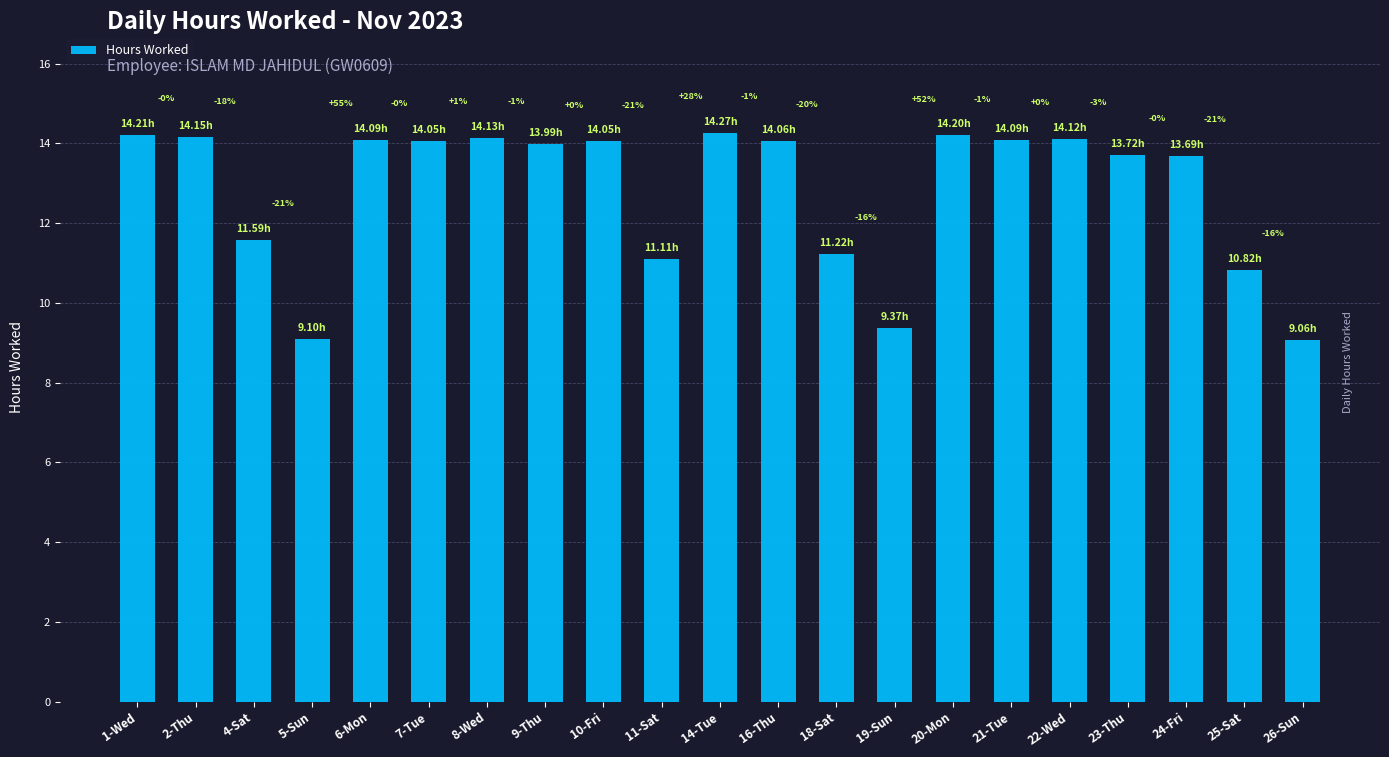

Are the bars horizontal?

No